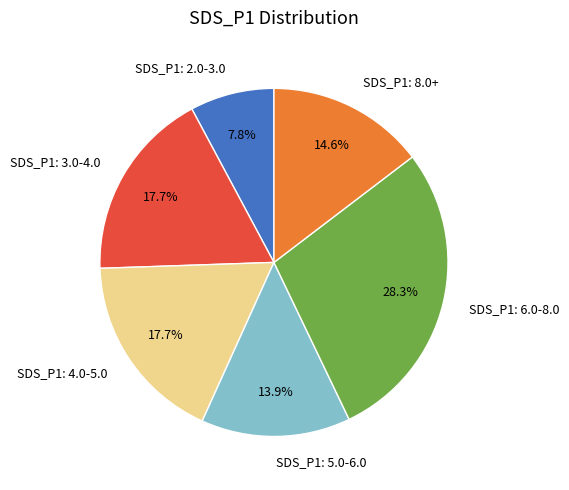

Which slice is the smallest?

SDS_P1: 2.0-3.0